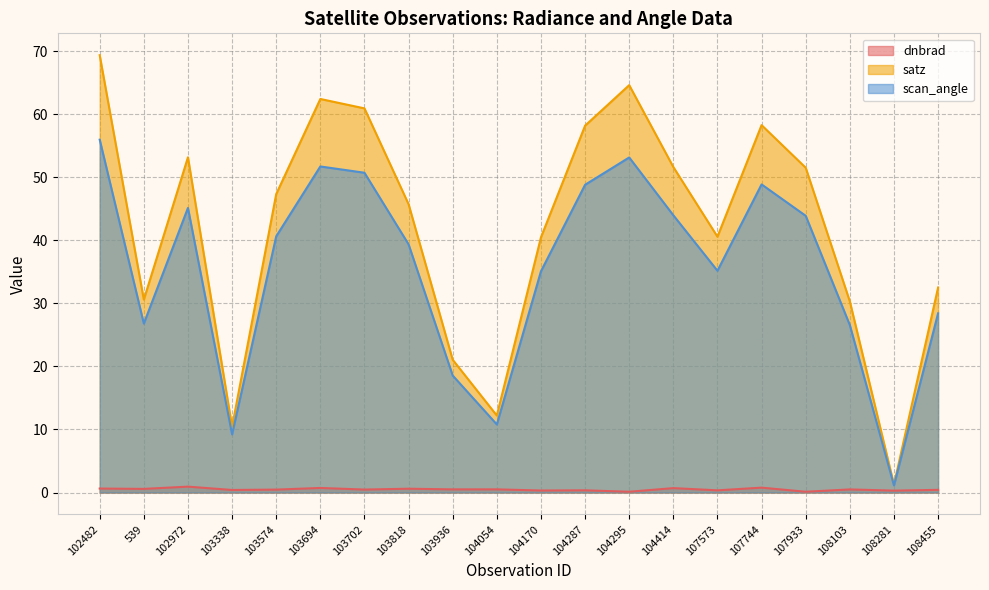

How many interior local valleys does the scan_angle series have?

5